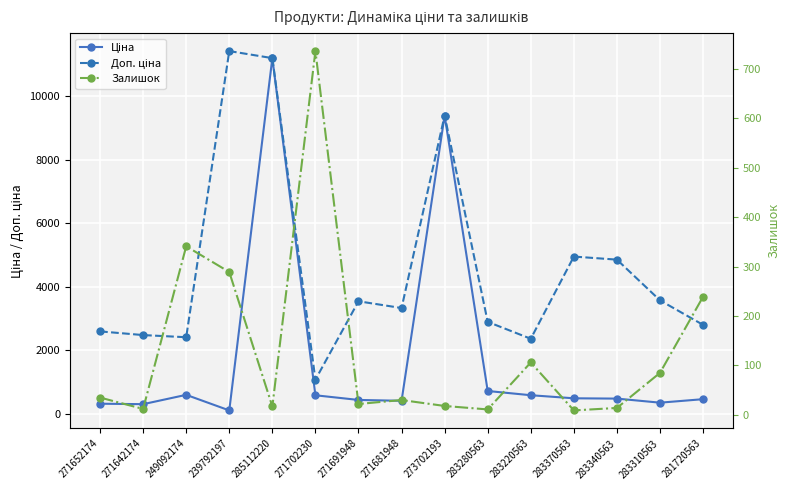

How many values in the Ціна series are below 485?

7